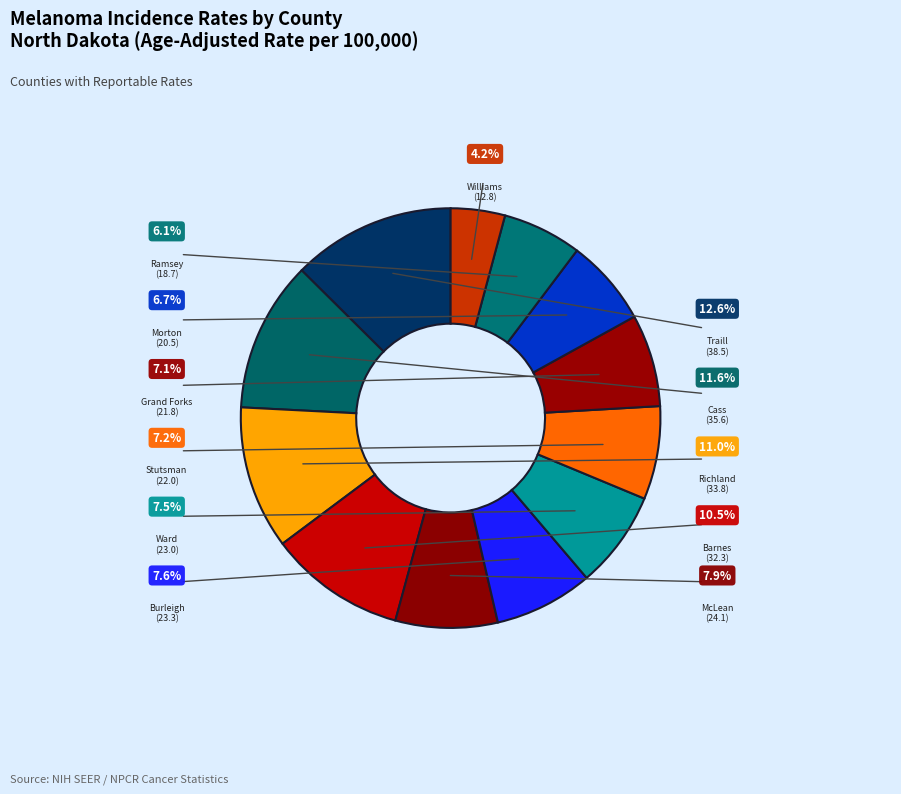

Is there any slice that represents more than half of the pie?

No